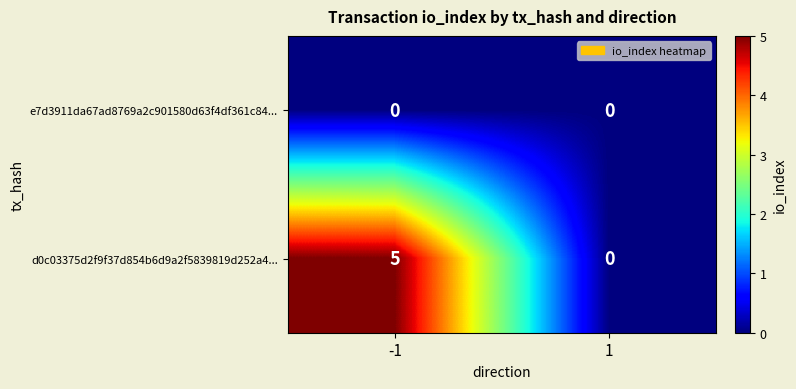

What is the difference between the maximum and minimum values in the d0c03375d2f9f37d854b6d9a2f5839819d252a4... series?

5